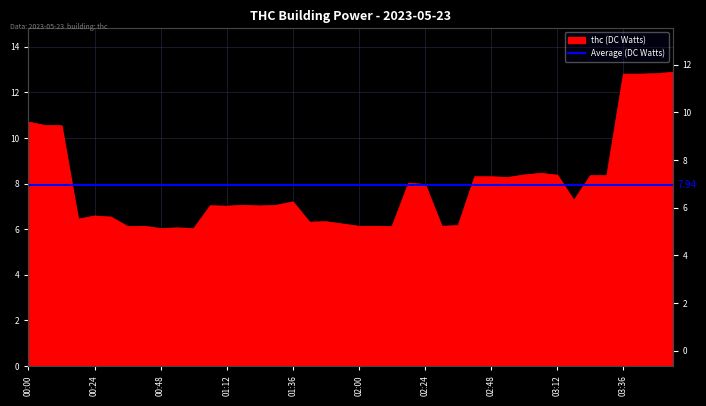

Reading left to right, extract all data points from this chart.

10.7	10.6	10.5	6.4	6.6	6.5	6.1	6.1	6.0	6.1	6.0	7.0	7.0	7.0	7.0	7.0	7.2	6.3	6.3	6.2	6.1	6.1	6.1	8.0	8.0	6.1	6.2	8.3	8.3	8.3	8.4	8.4	8.4	7.3	8.3	8.3	12.8	12.8	12.8	12.9